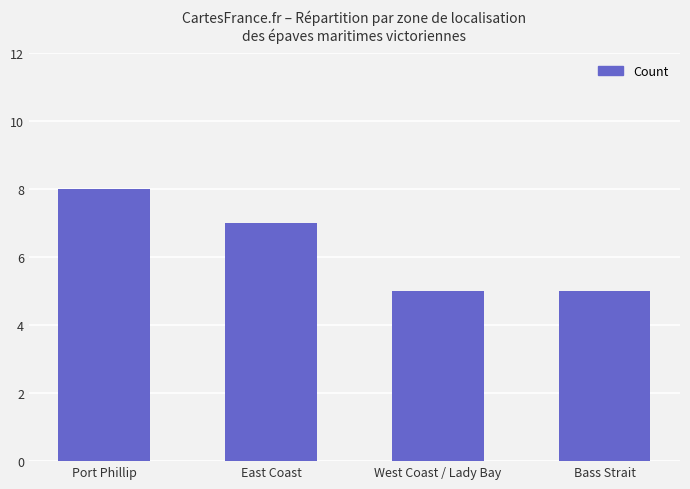

Reading left to right, transcribe all the data shown in this chart.

Port Phillip=8	East Coast=7	West Coast / Lady Bay=5	Bass Strait=5